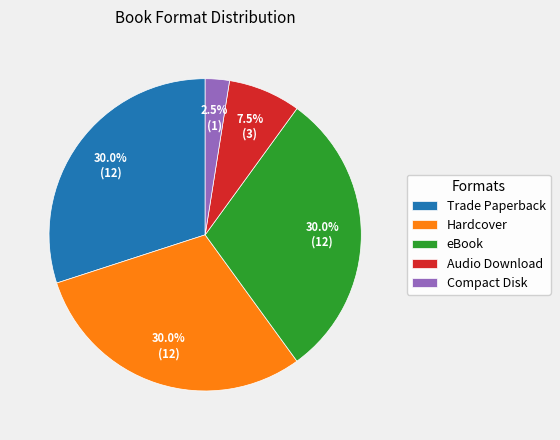

Approximately how many times larger is the value at Hardcover compared to Compact Disk?

12.0